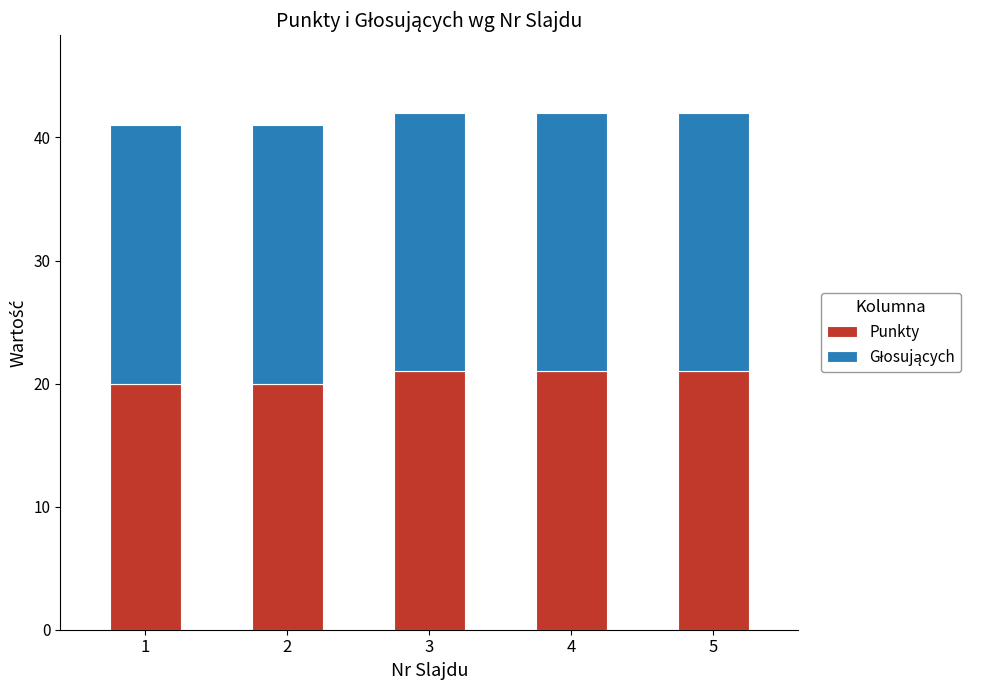

What is the value of the Punkty bar at the 4th from the left?

21